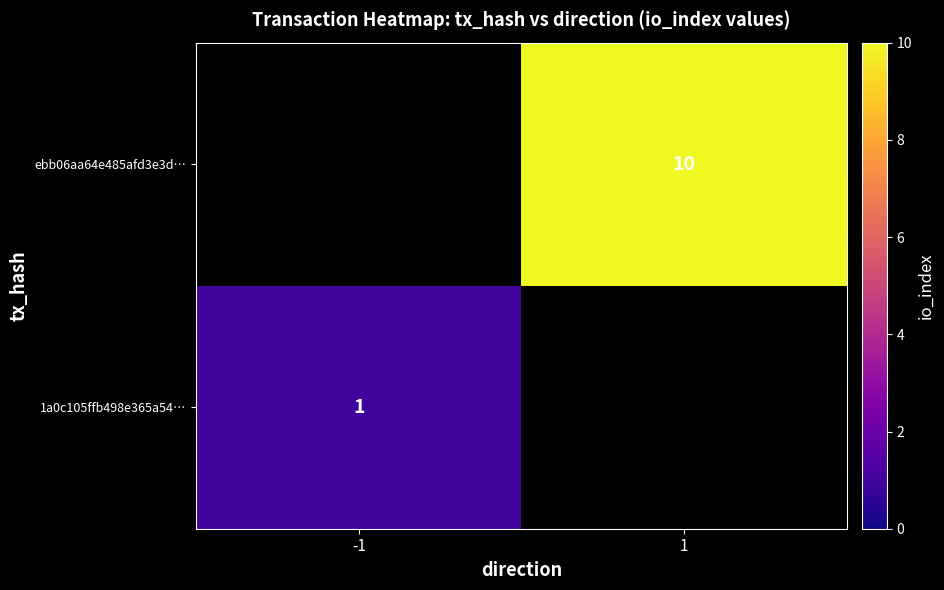

The 1a0c105ffb498e365a54… series shows 1 at -1. True or false?

True